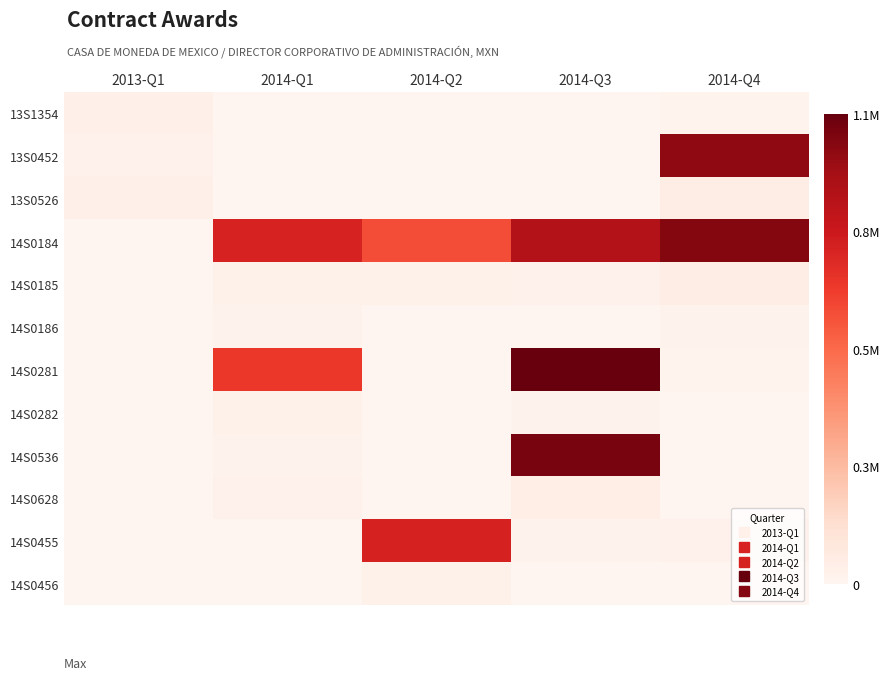

Reading left to right, transcribe all the data shown in this chart.

13S1354: 2013-Q1=30360.3	2014-Q1=0.0	2014-Q2=0.0	2014-Q3=0.0	2014-Q4=16036.2
13S0452: 2013-Q1=21445.7	2014-Q1=0.0	2014-Q2=0.0	2014-Q3=0.0	2014-Q4=999044.0
13S0526: 2013-Q1=31370.7	2014-Q1=0.0	2014-Q2=0.0	2014-Q3=0.0	2014-Q4=52443.1
14S0184: 2013-Q1=0.0	2014-Q1=775665.5	2014-Q2=629285.3	2014-Q3=903705.2	2014-Q4=1025550.0
14S0185: 2013-Q1=0.0	2014-Q1=26568.1	2014-Q2=25928.4	2014-Q3=22826.7	2014-Q4=55304.3
14S0186: 2013-Q1=0.0	2014-Q1=20991.4	2014-Q2=3888.8	2014-Q3=4096.6	2014-Q4=19567.2
14S0281: 2013-Q1=0.0	2014-Q1=695925.0	2014-Q2=0.0	2014-Q3=1092606.9	2014-Q4=16022.4
14S0282: 2013-Q1=0.0	2014-Q1=26722.4	2014-Q2=0.0	2014-Q3=21162.1	2014-Q4=1569.8
14S0536: 2013-Q1=0.0	2014-Q1=20194.8	2014-Q2=0.0	2014-Q3=1050599.1	2014-Q4=0.0
14S0628: 2013-Q1=0.0	2014-Q1=24334.5	2014-Q2=0.0	2014-Q3=43219.8	2014-Q4=0.0
14S0455: 2013-Q1=0.0	2014-Q1=0.0	2014-Q2=777399.1	2014-Q3=19759.5	2014-Q4=23192.2
14S0456: 2013-Q1=0.0	2014-Q1=0.0	2014-Q2=25708.6	2014-Q3=3557.8	2014-Q4=0.0